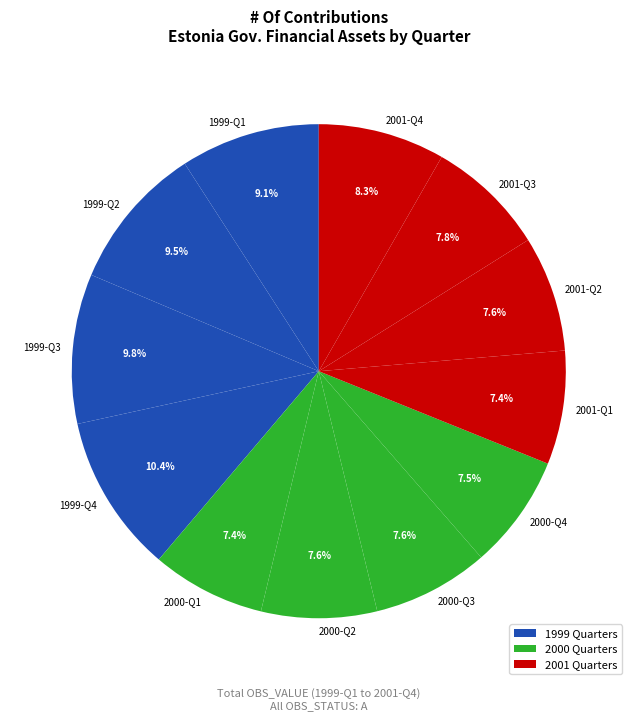

How many segments does this pie chart have?

12